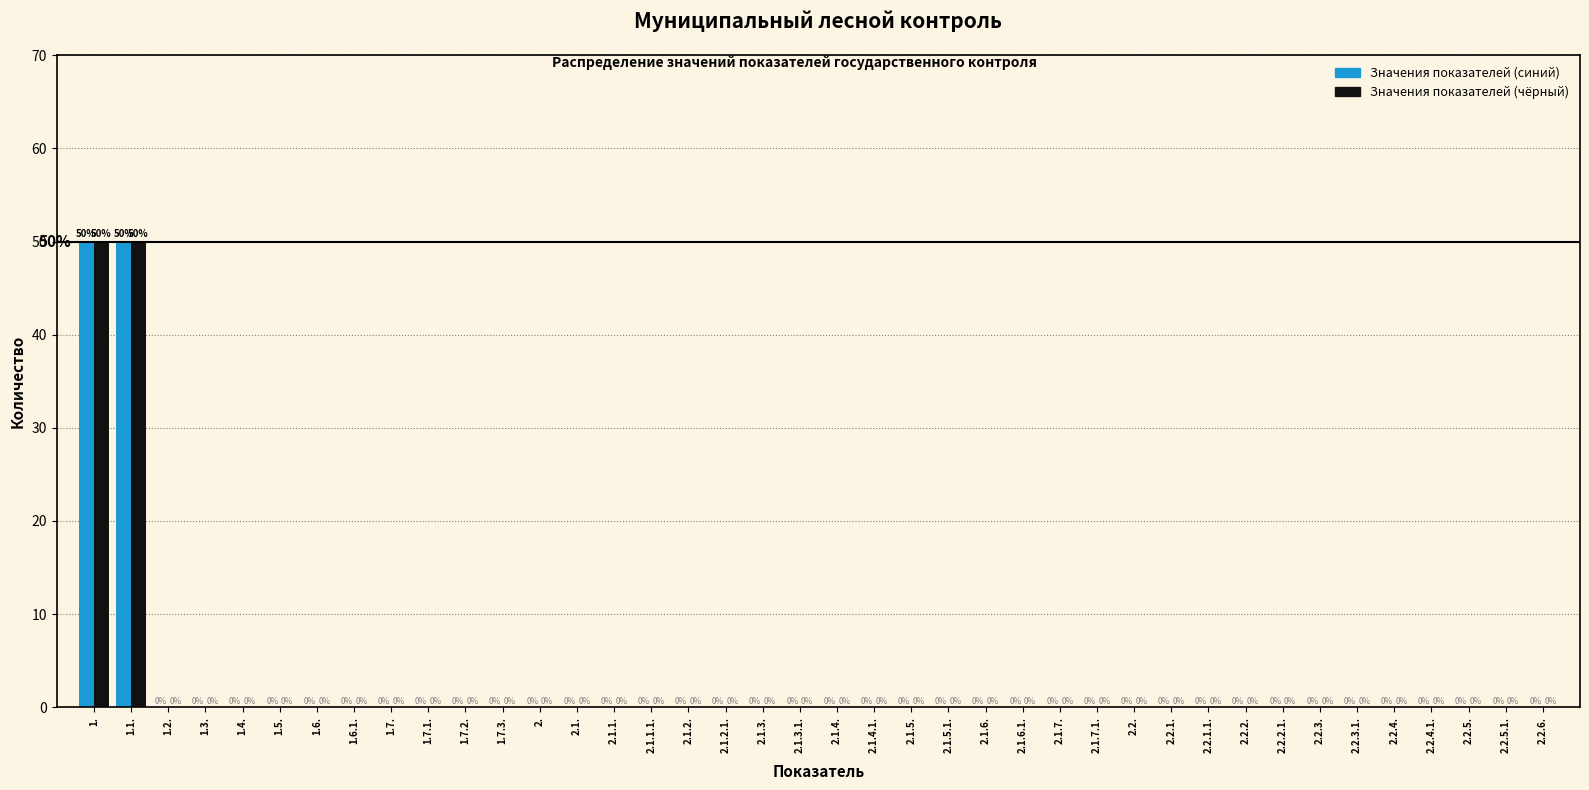

Reading left to right, transcribe all the data shown in this chart.

Значения показателей (синий): 1.=50	1.1.=50	1.2.=0	1.3.=0	1.4.=0	1.5.=0	1.6.=0	1.6.1.=0	1.7.=0	1.7.1.=0	1.7.2.=0	1.7.3.=0	2.=0	2.1.=0	2.1.1.=0	2.1.1.1.=0	2.1.2.=0	2.1.2.1.=0	2.1.3.=0	2.1.3.1.=0	2.1.4.=0	2.1.4.1.=0	2.1.5.=0	2.1.5.1.=0	2.1.6.=0	2.1.6.1.=0	2.1.7.=0	2.1.7.1.=0	2.2.=0	2.2.1.=0	2.2.1.1.=0	2.2.2.=0	2.2.2.1.=0	2.2.3.=0	2.2.3.1.=0	2.2.4.=0	2.2.4.1.=0	2.2.5.=0	2.2.5.1.=0	2.2.6.=0
Значения показателей (чёрный): 1.=50	1.1.=50	1.2.=0	1.3.=0	1.4.=0	1.5.=0	1.6.=0	1.6.1.=0	1.7.=0	1.7.1.=0	1.7.2.=0	1.7.3.=0	2.=0	2.1.=0	2.1.1.=0	2.1.1.1.=0	2.1.2.=0	2.1.2.1.=0	2.1.3.=0	2.1.3.1.=0	2.1.4.=0	2.1.4.1.=0	2.1.5.=0	2.1.5.1.=0	2.1.6.=0	2.1.6.1.=0	2.1.7.=0	2.1.7.1.=0	2.2.=0	2.2.1.=0	2.2.1.1.=0	2.2.2.=0	2.2.2.1.=0	2.2.3.=0	2.2.3.1.=0	2.2.4.=0	2.2.4.1.=0	2.2.5.=0	2.2.5.1.=0	2.2.6.=0